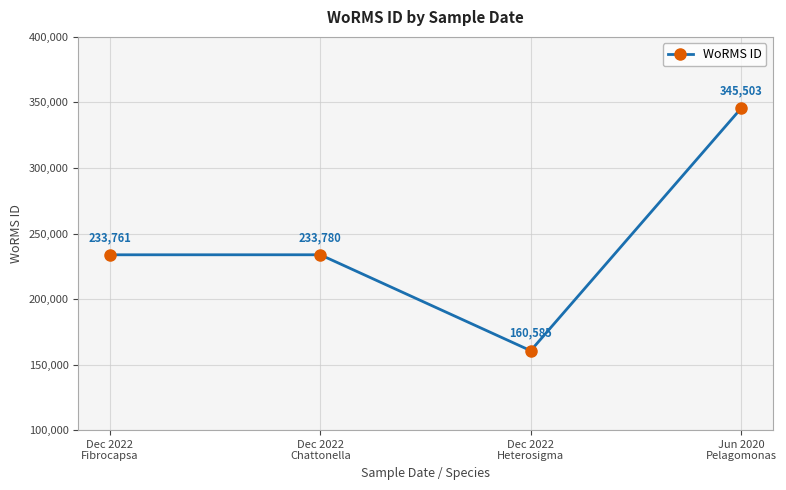

The chart shows a value of 233761 at Dec 2022
Fibrocapsa. True or false?

True